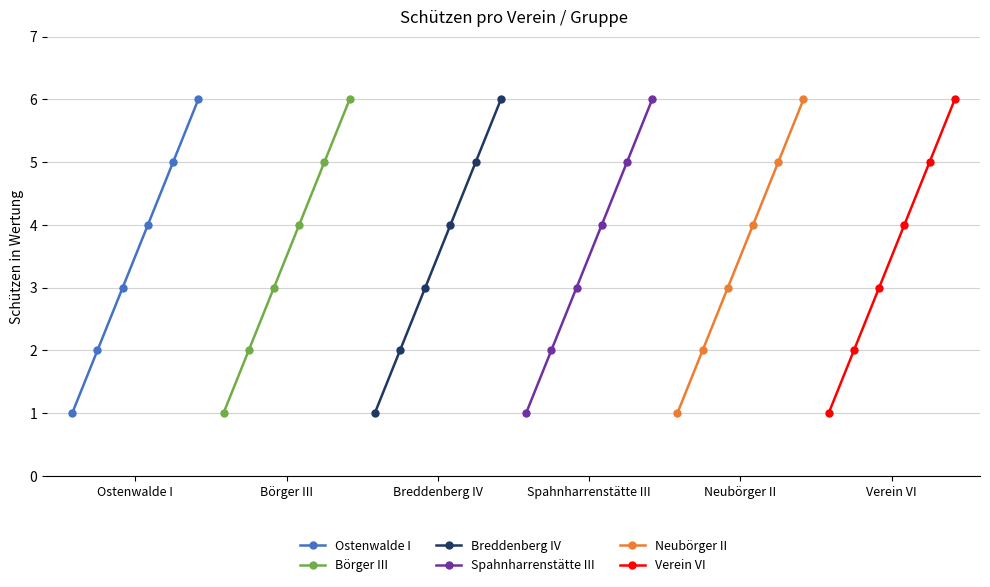

What is the value of the Ostenwalde I point at the 5th from the left?

5